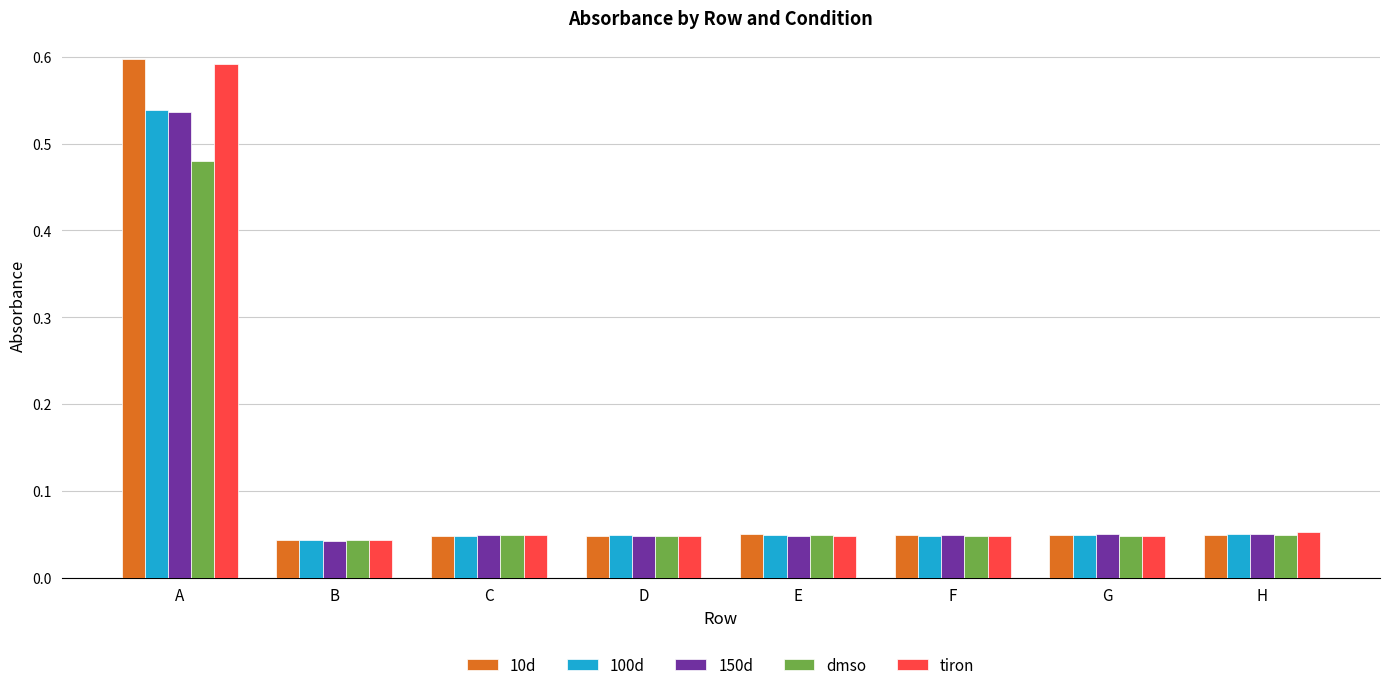

Which series has the widest spread of values?

10d